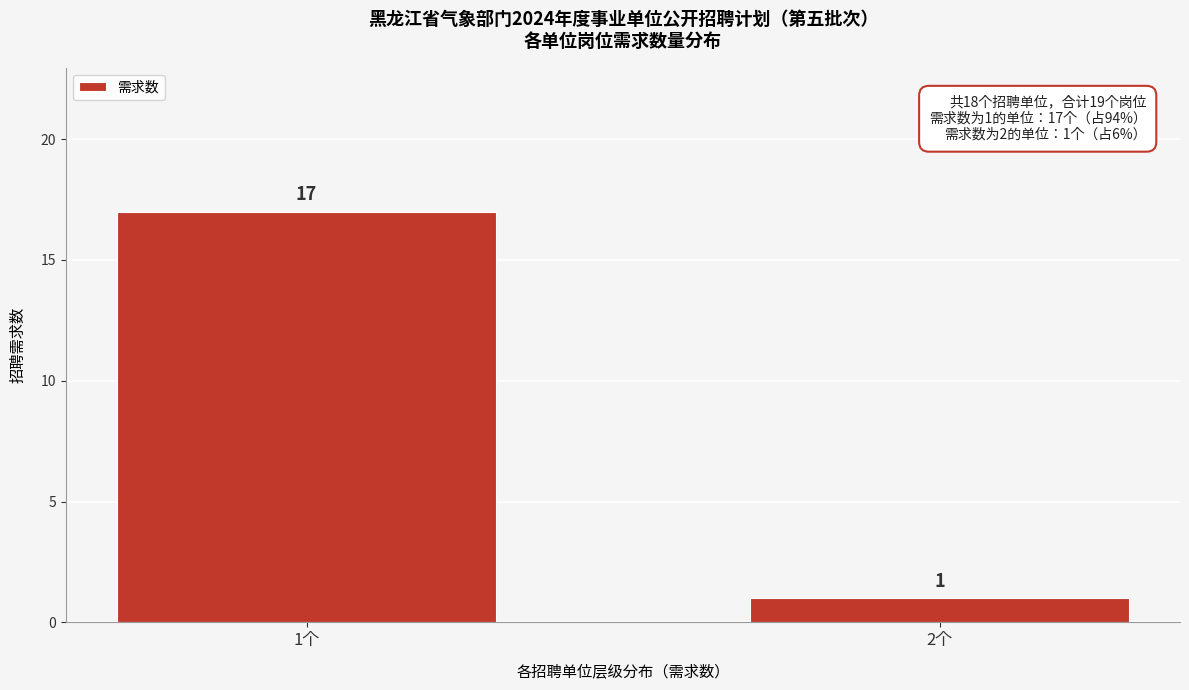

Reading left to right, extract all data points from this chart.

17	1